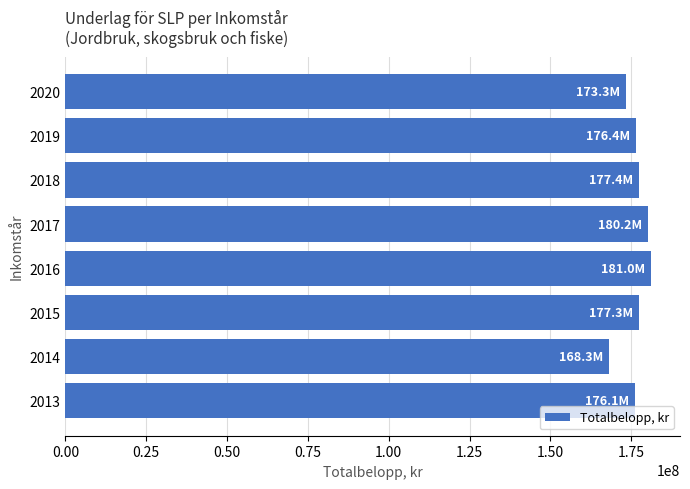

Approximately how many times larger is the value at 2017 compared to 2015?

1.0